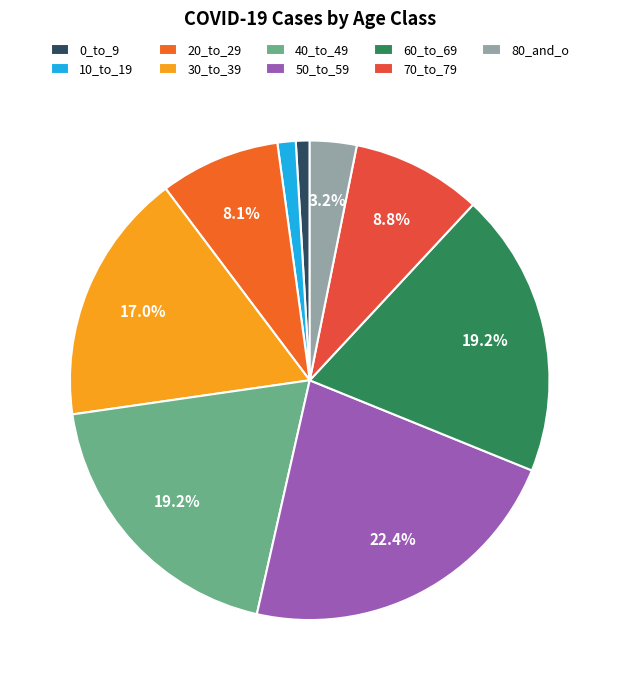

How many slices are in this pie chart?

9